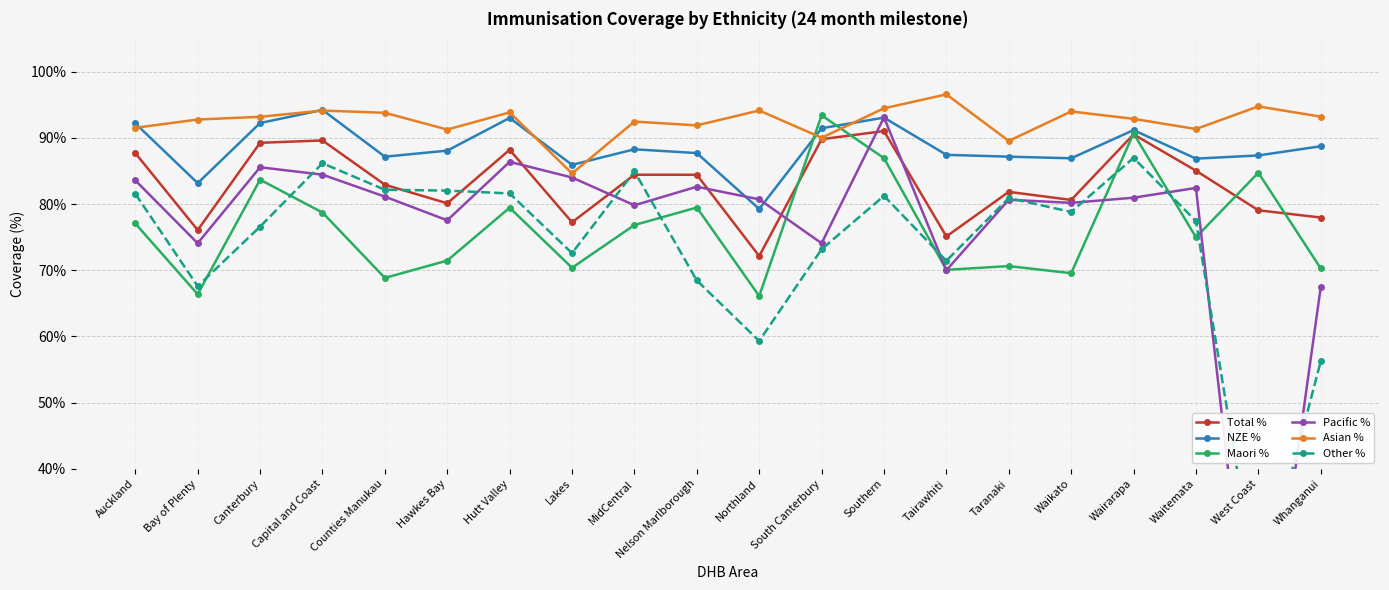

What is the highest value of the Maori % series?

93.4